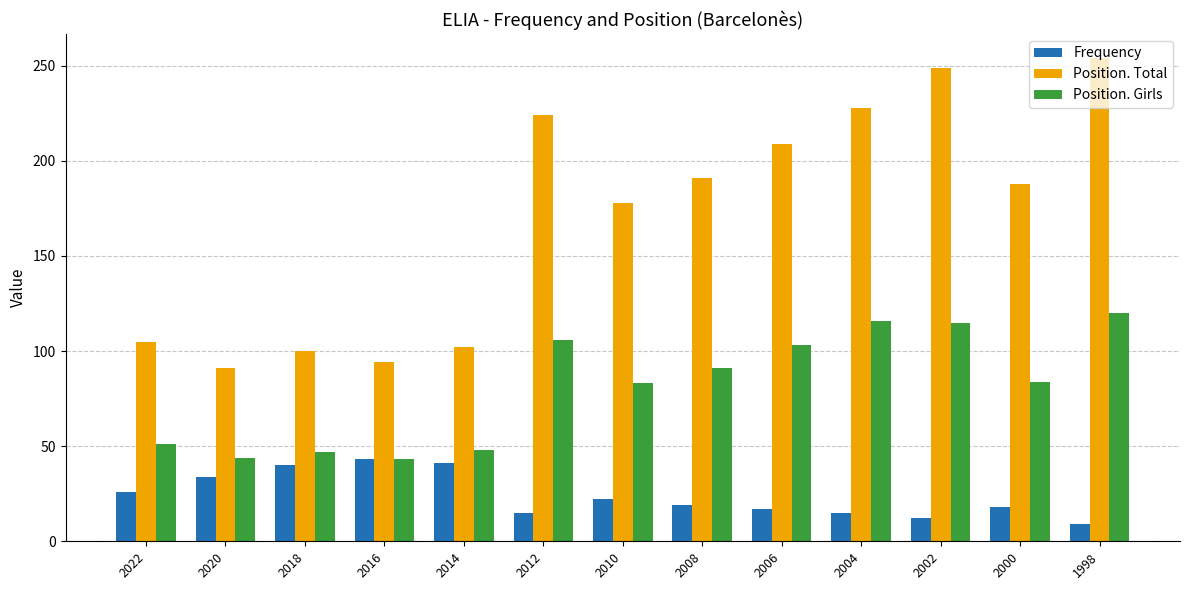

Is it true that Frequency equals 26 at 2022?

True